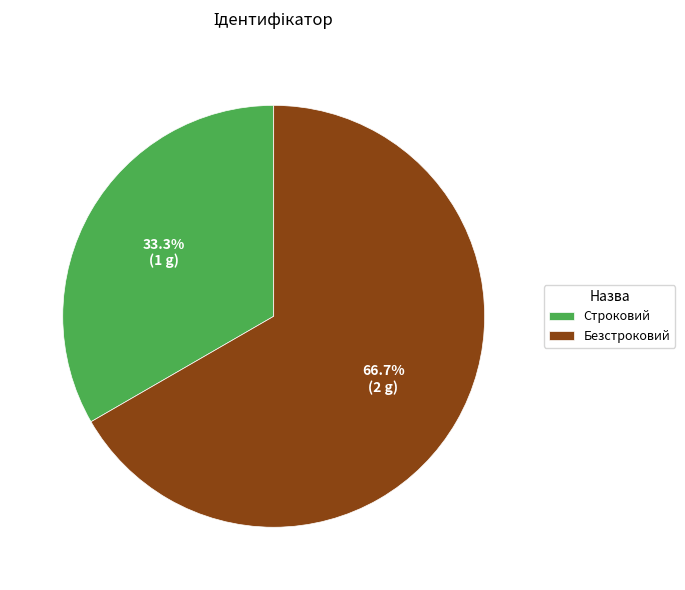

To the nearest percent, what is the combined percentage of Безстроковий and Строковий?

100%